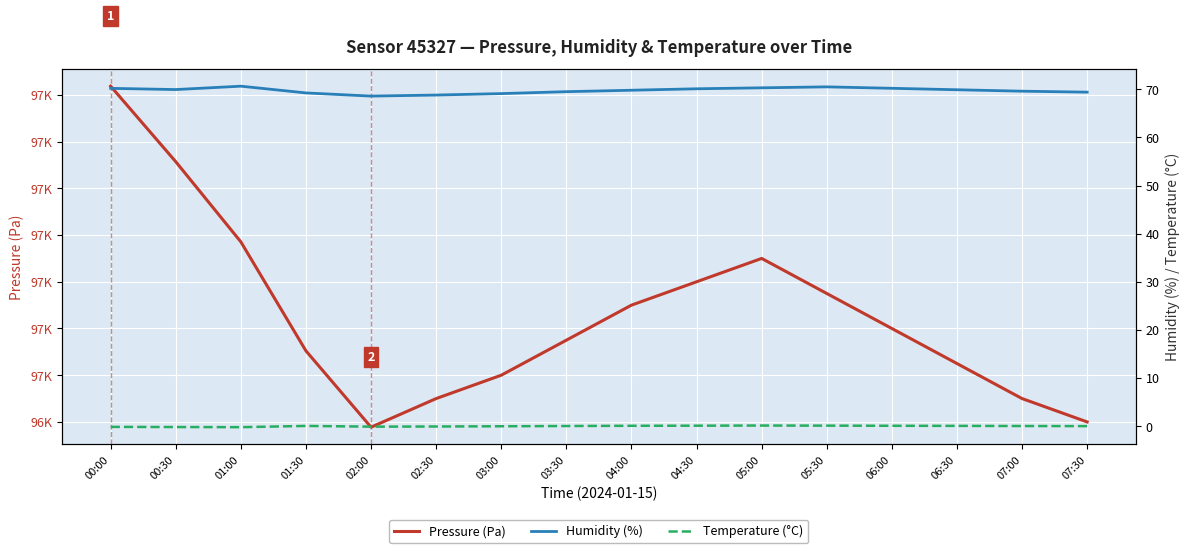

What is the greatest value displayed?

96643.8